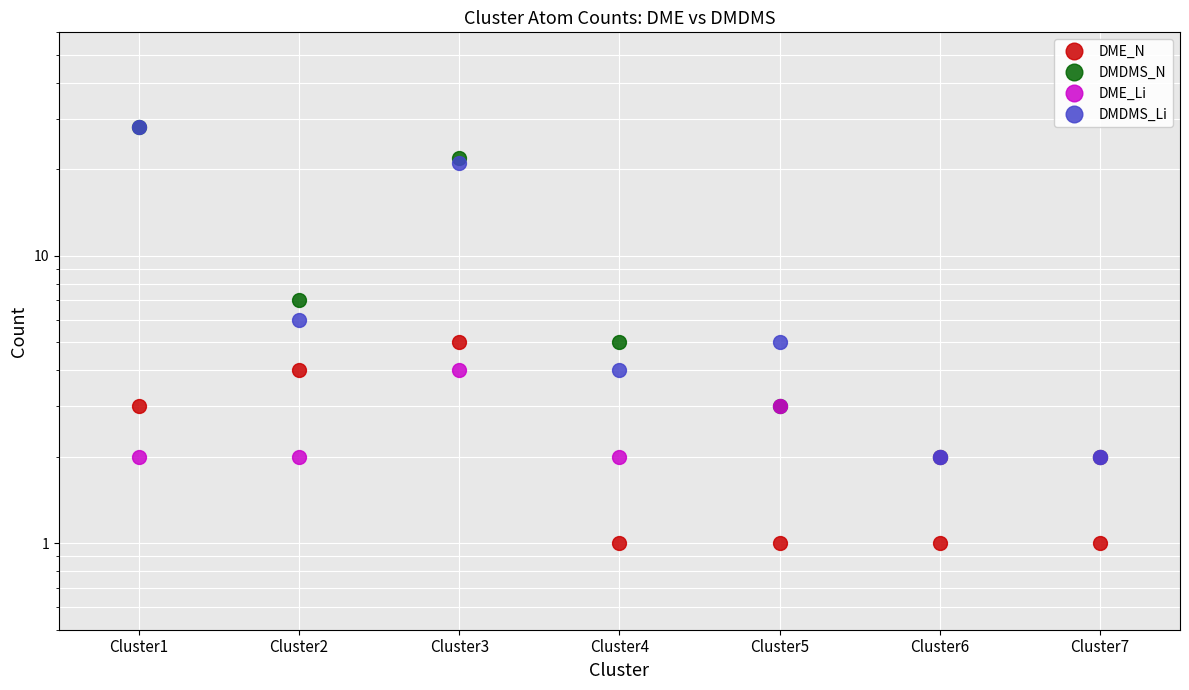

What is the greatest value displayed?

28